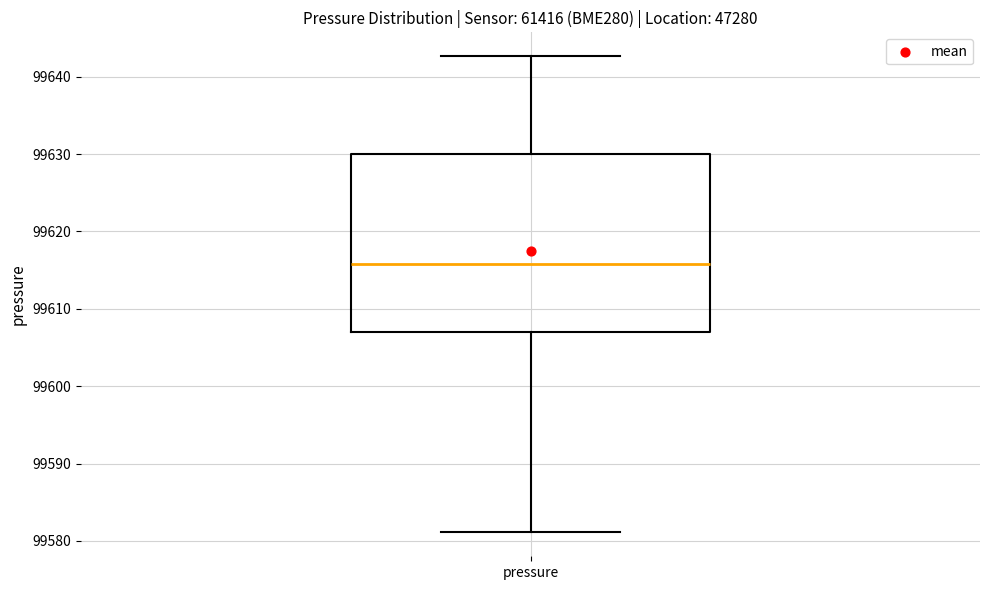

Where does the upper whisker of the box for pressure end on the y-axis? The values are not printed on the chart, so give them approximately, as read against the axis.

99643